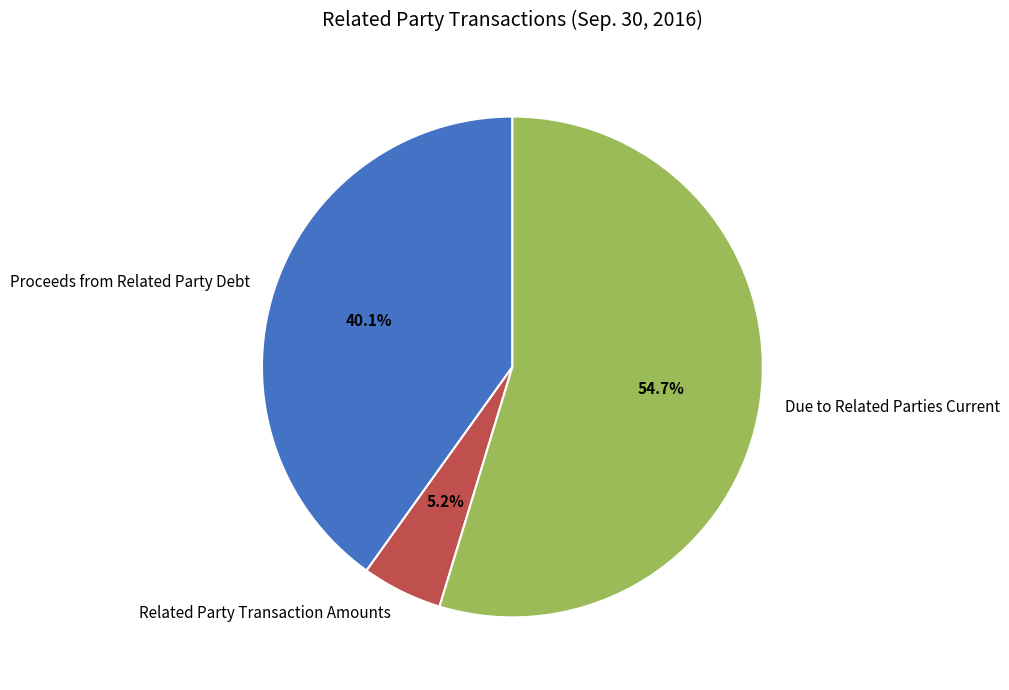

What percentage is NOT represented by Due to Related Parties Current?

45.3%